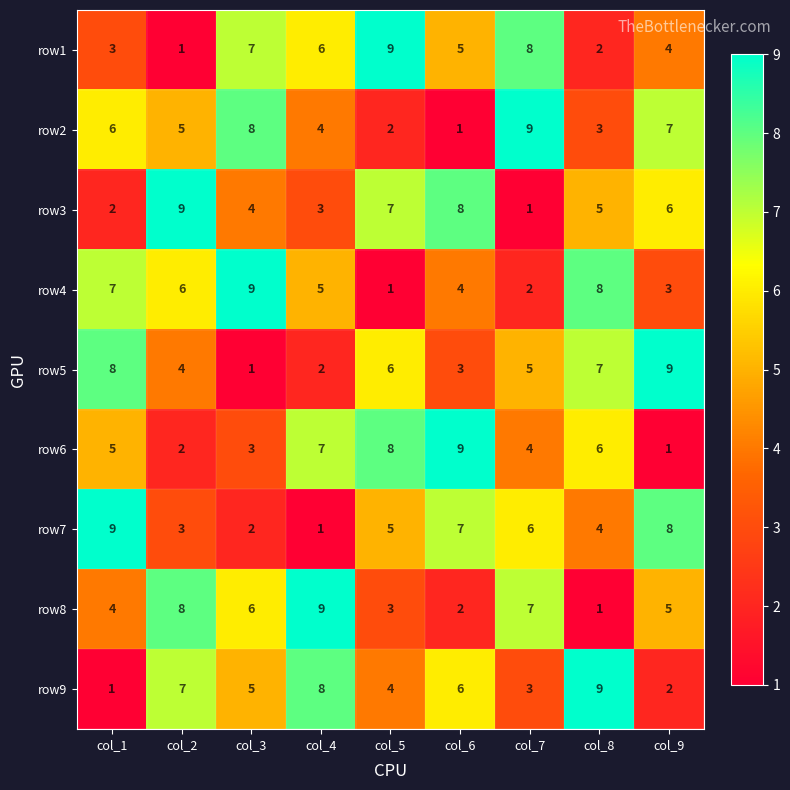

What is the difference between the maximum and second lowest values in the row3 series?

7